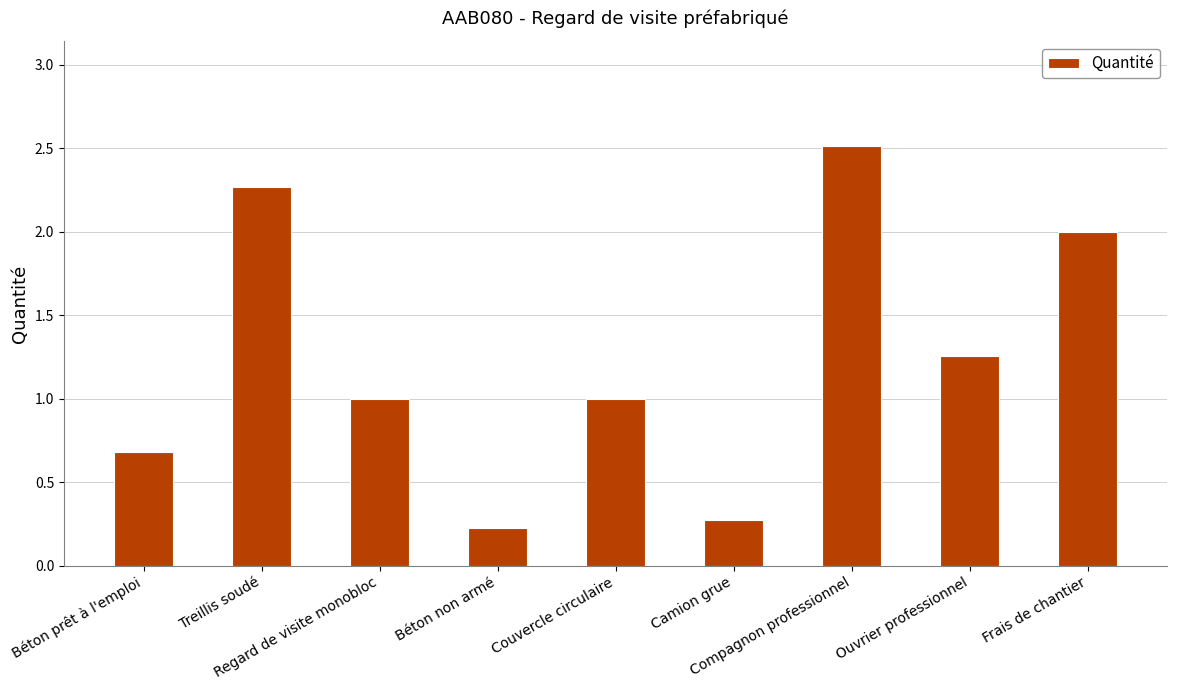

Count the number of categories in the chart.

9